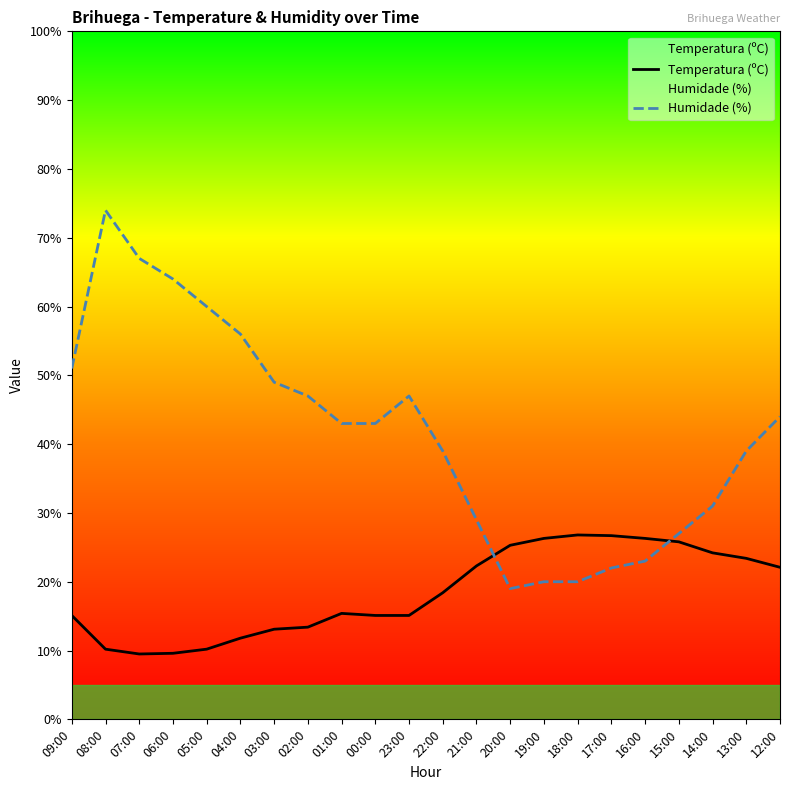

What is the average value of the Temperatura (ºC) series?

18.5